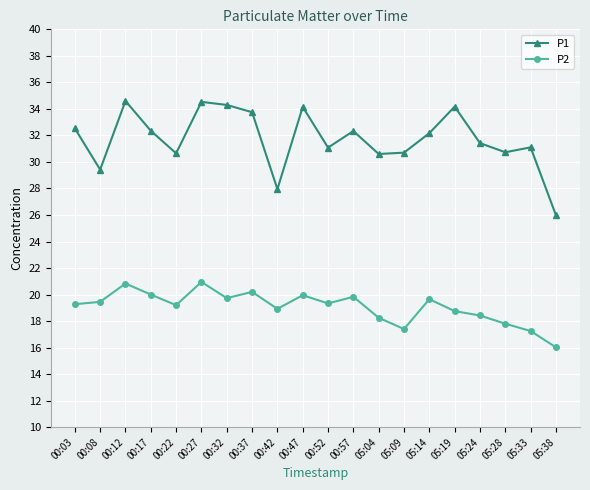

List the series in order of their overall mean, lowest first.

P2, P1